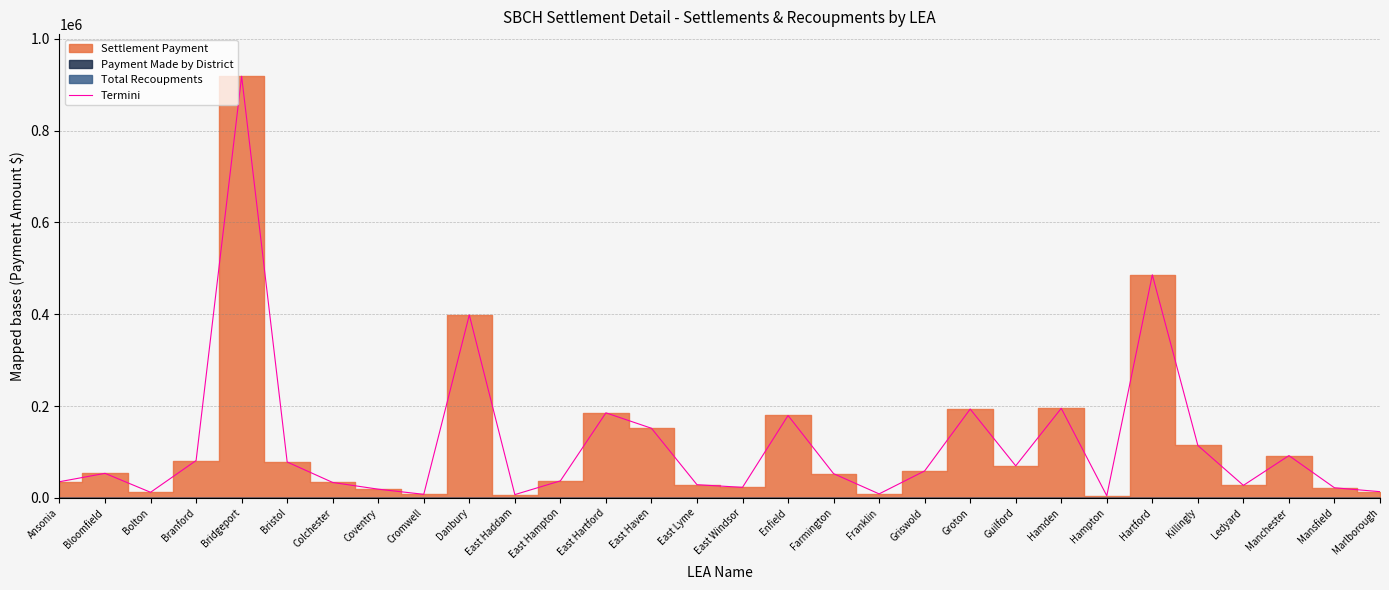

Reading left to right, transcribe all the data shown in this chart.

Ansonia=35180.1	Bloomfield=53420.3	Bolton=12146.0	Branford=81329.7	Bridgeport=918426.3	Bristol=78147.6	Colchester=33543.2	Coventry=18918.6	Cromwell=7719.4	Danbury=398493.5	East Haddam=7085.1	East Hampton=37008.3	East Hartford=185214.5	East Haven=151630.1	East Lyme=28691.1	East Windsor=22939.6	Enfield=179462.9	Farmington=52728.6	Franklin=8653.1	Griswold=58688.8	Groton=193463.0	Guilford=69780.4	Hamden=195054.8	Hampton=4577.5	Hartford=485843.9	Killingly=114121.8	Ledyard=27198.5	Manchester=92058.7	Mansfield=21967.1	Marlborough=13503.0